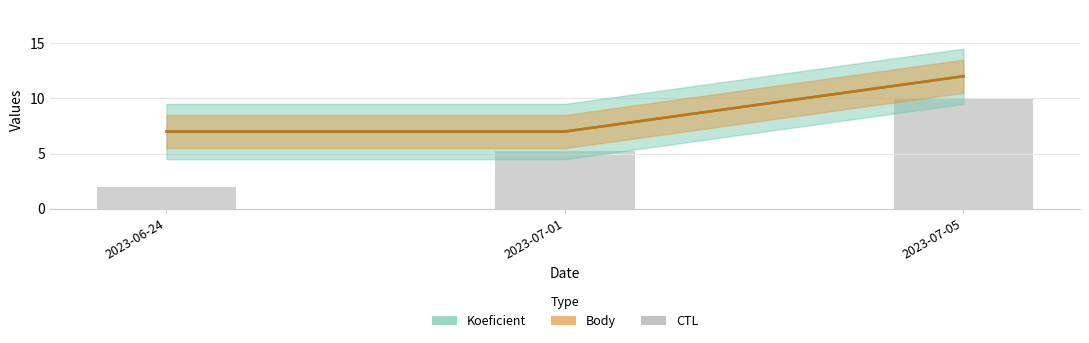

What is the label of the 1st bar from the left?

2023-06-24